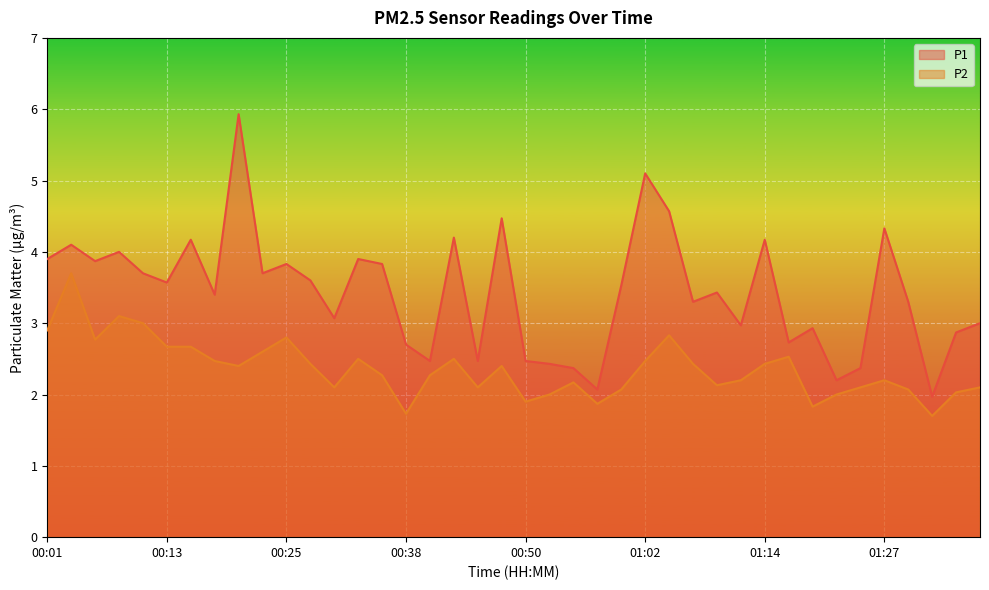

How many lines are shown in the chart?

2